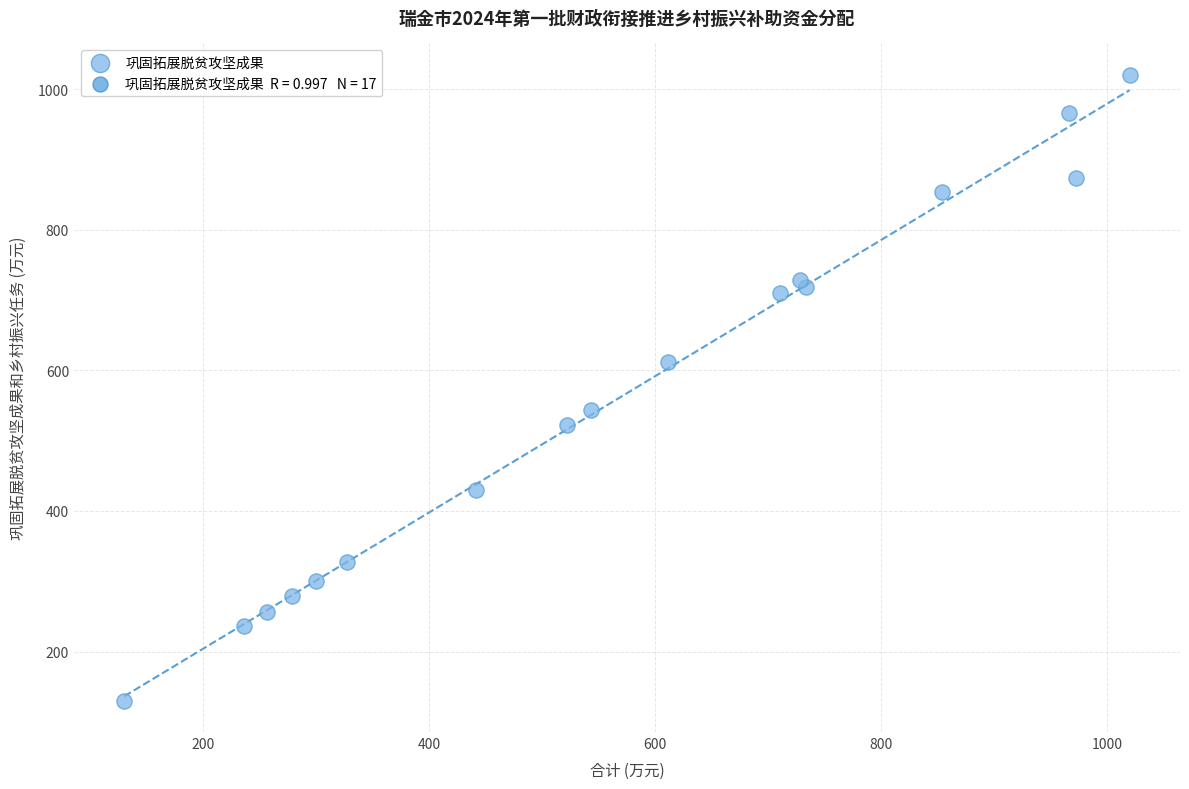

What is the range of Y values (max minus min)?

890.3